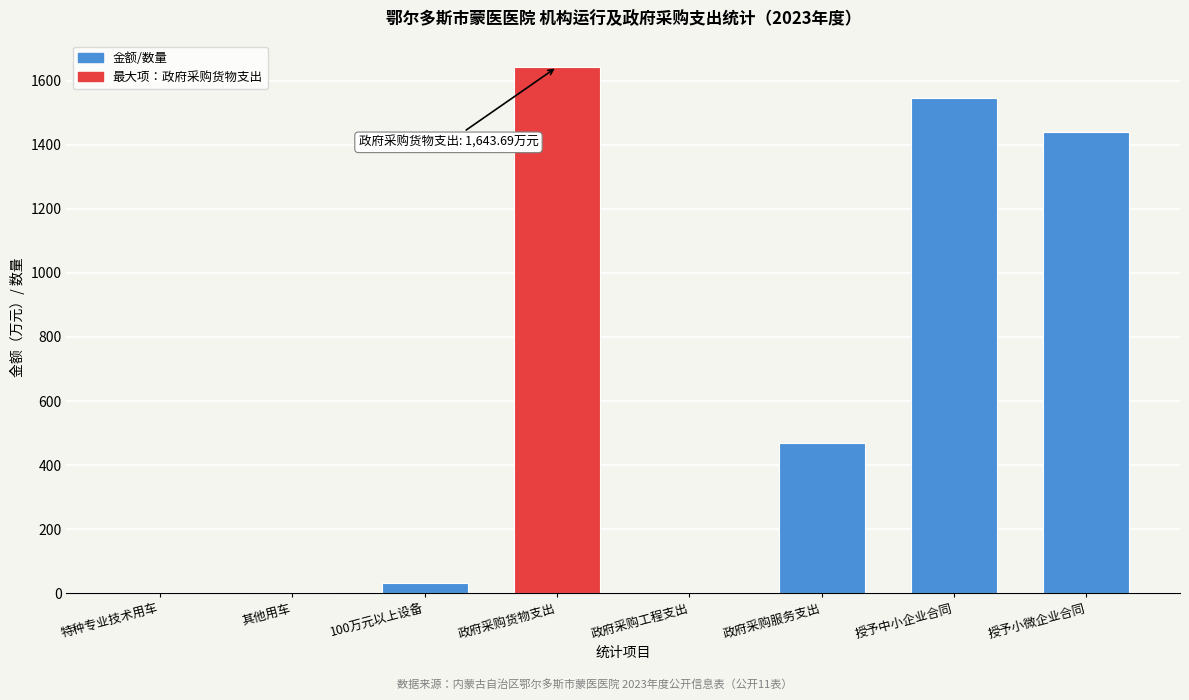

What is the maximum value shown in the chart?

1643.7